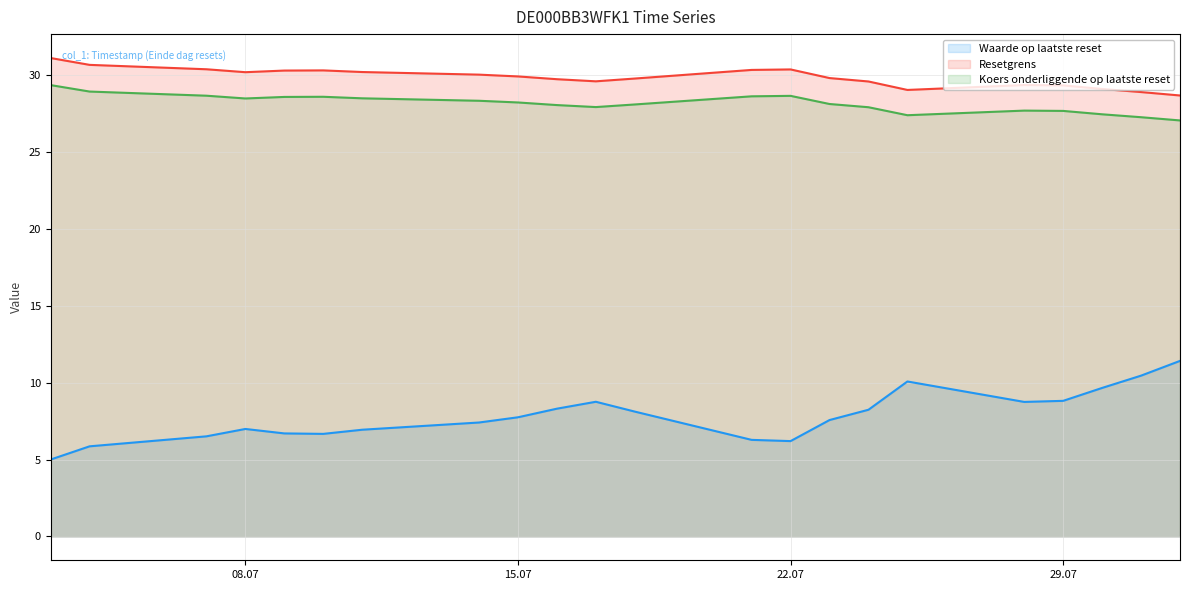

True or false: Koers onderliggende op laatste reset and Waarde op laatste reset cross at least once.

False